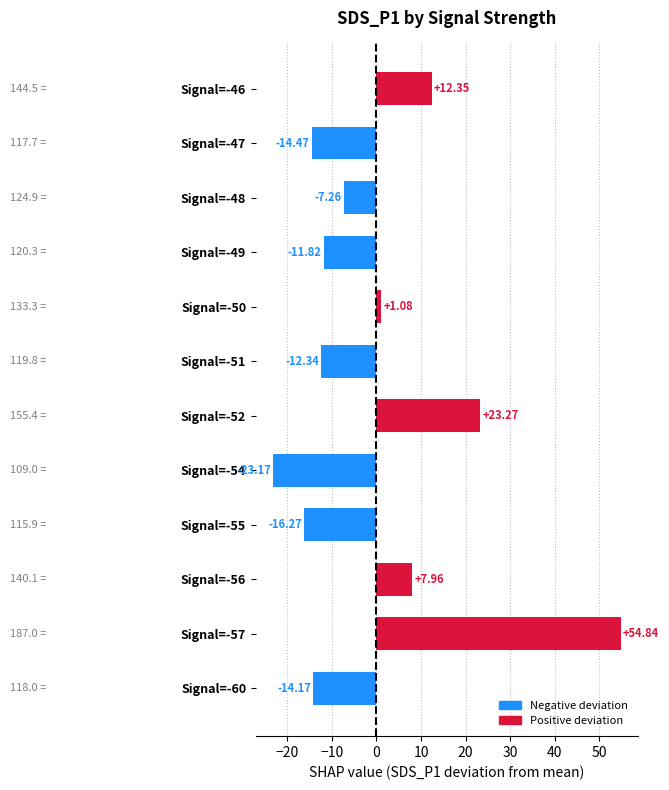

What is the difference between the maximum and minimum values?

78.0